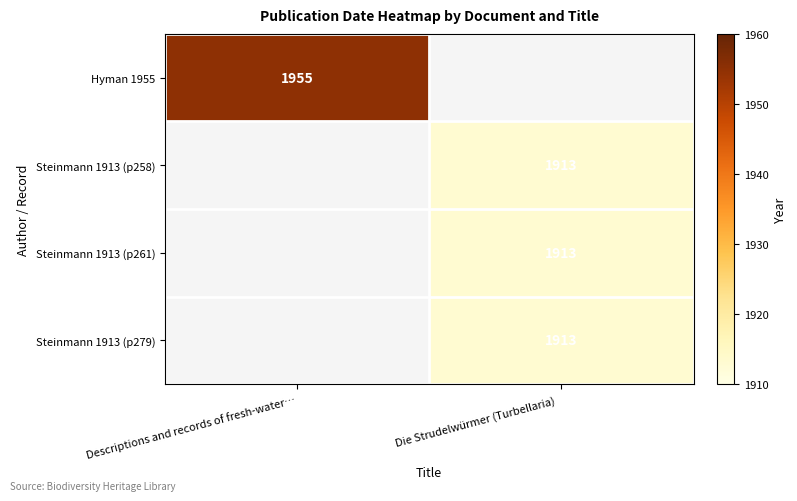

True or false: Steinmann 1913 (p258) has a value of 3408 at Die Strudelwürmer (Turbellaria)  .

False